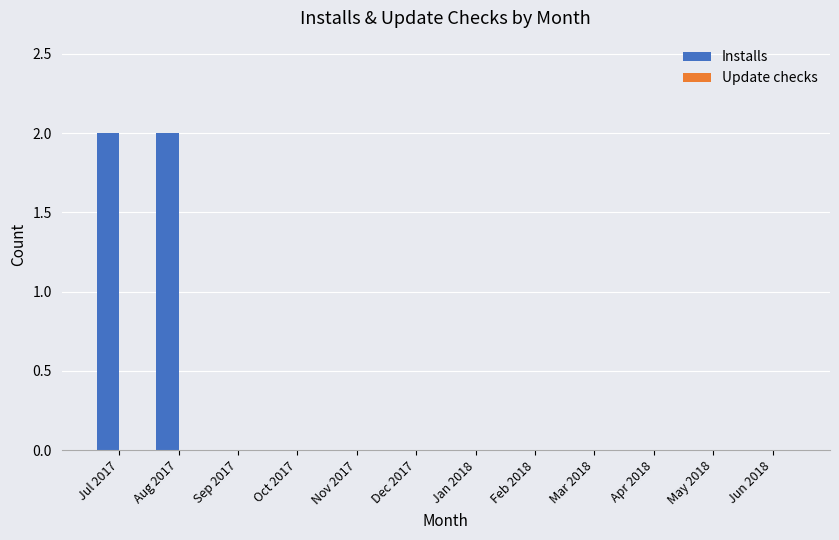

The value at Feb 2018 is 0. True or false?

True